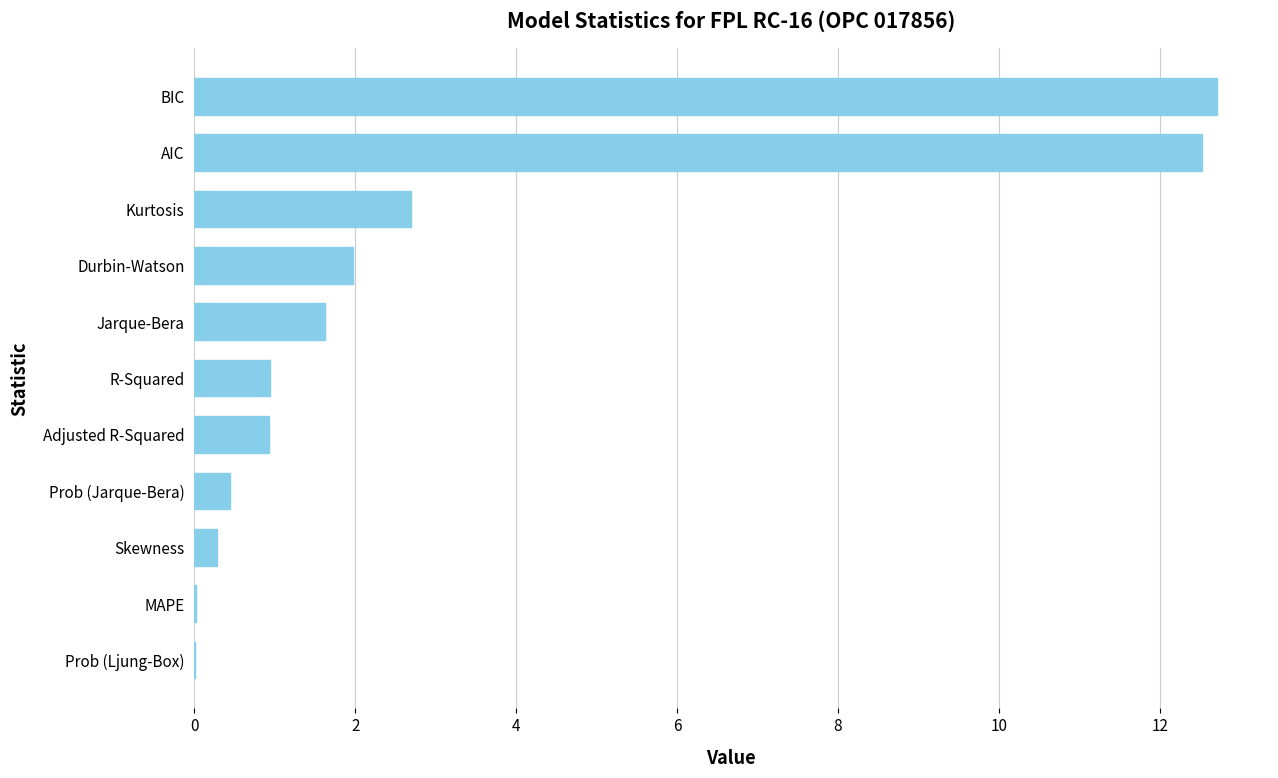

True or false: the data shows 17.7 at BIC.

False